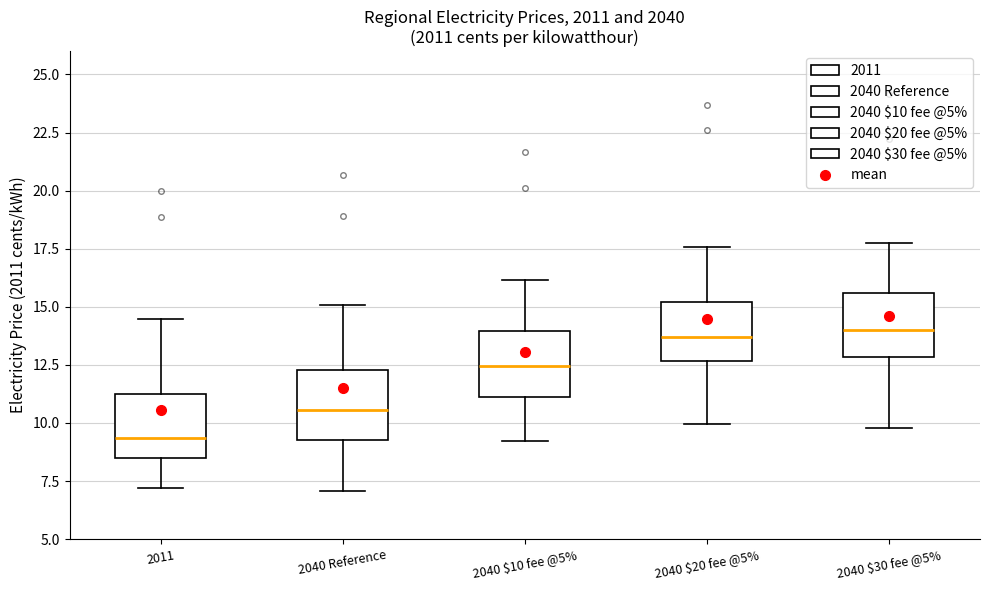

Which box's median line is the lowest?

2011